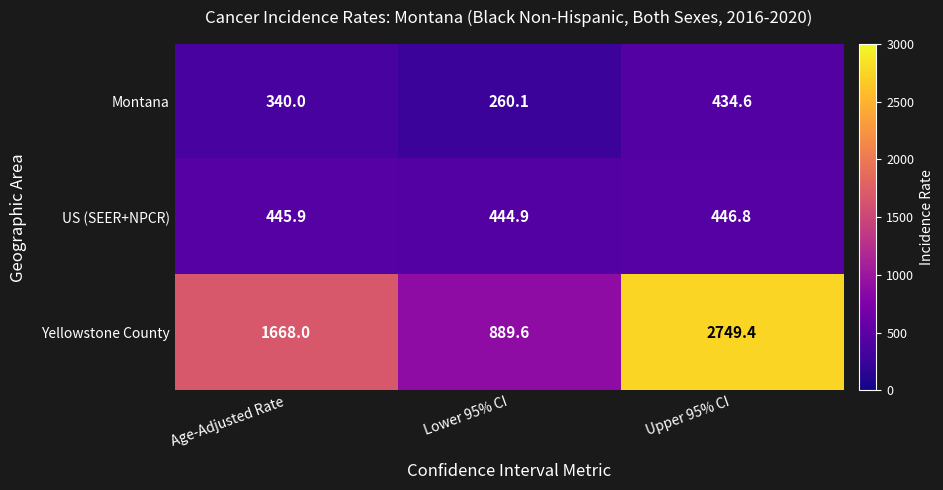

Is it true that US (SEER+NPCR) equals 722.7 at Lower 95% CI?

False